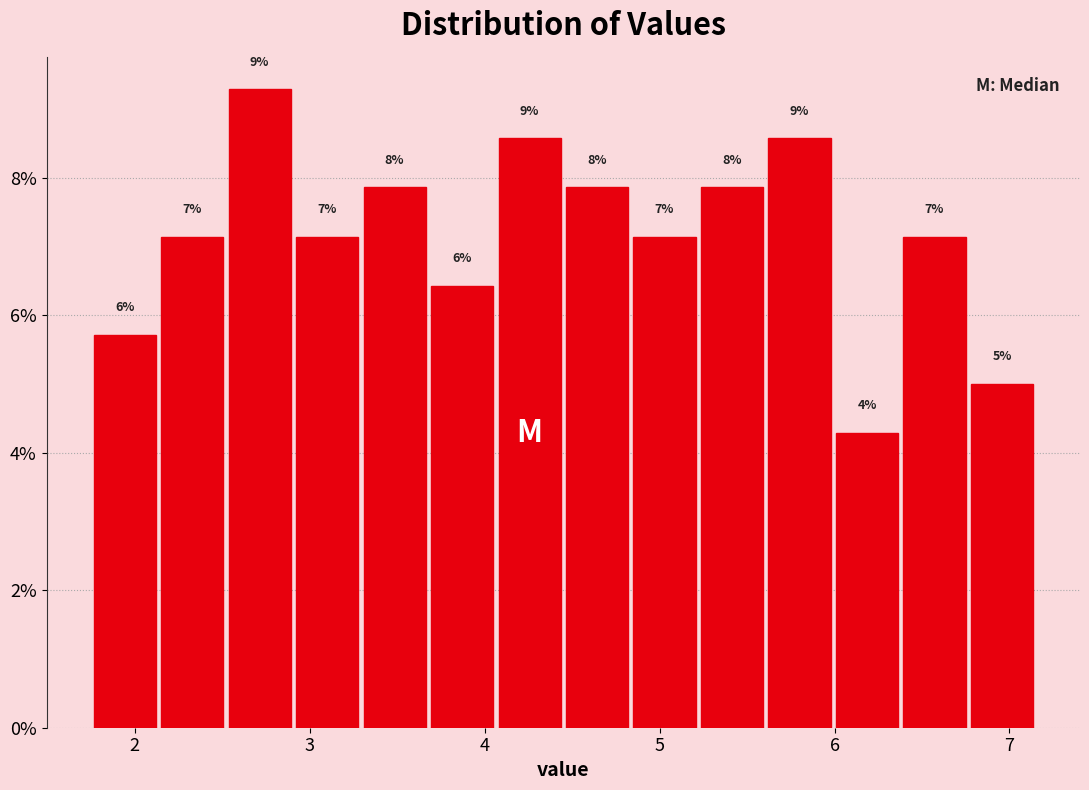

Around what value on the x-axis is the tallest bar? Give the approximate position of its centre, as read against the axis.

2.7